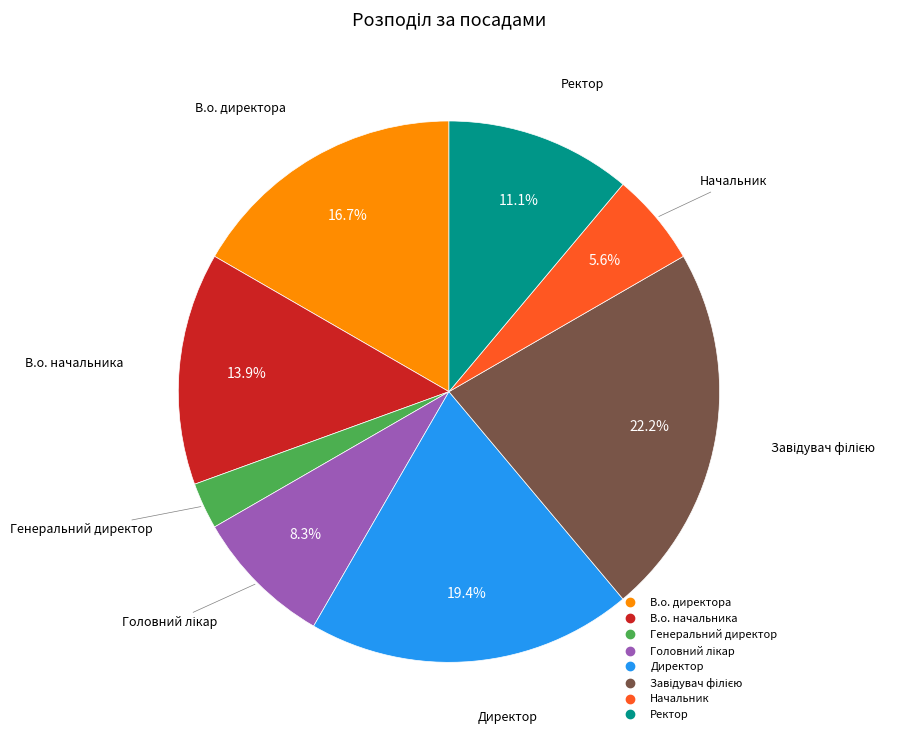

Is there a majority slice in this chart?

No